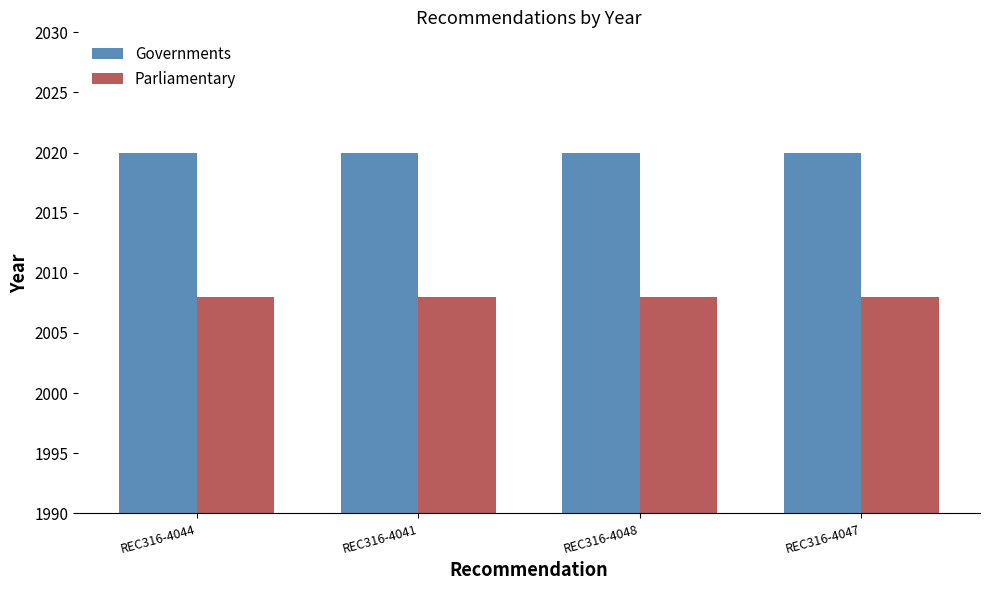

What is the label of the 3rd bar from the left?

REC316-4048